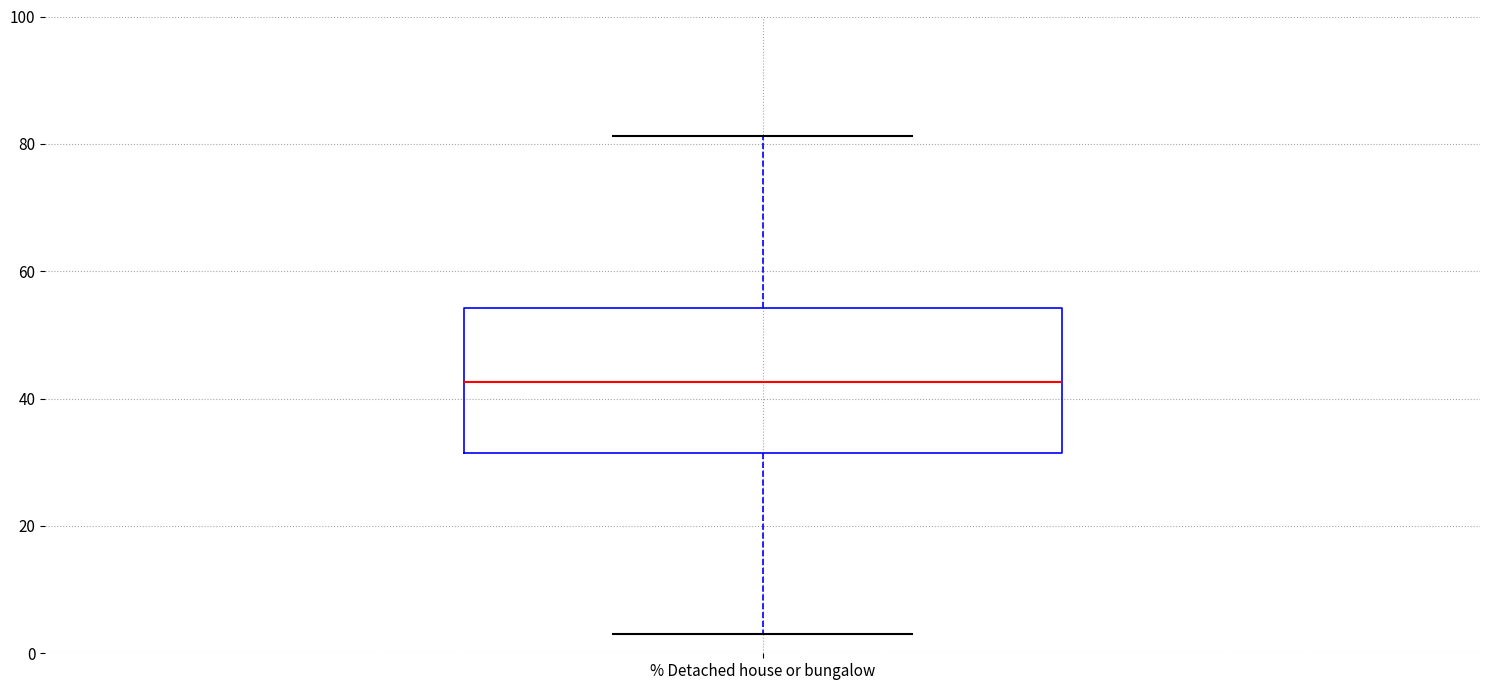

Read this box plot against the y-axis: the position of the median line, the range covered by the box, and the ends of both whiskers. The values are not printed on the chart, so give them approximately, as read against the axis.

median 42, box 32 to 54, whiskers 4 to 82